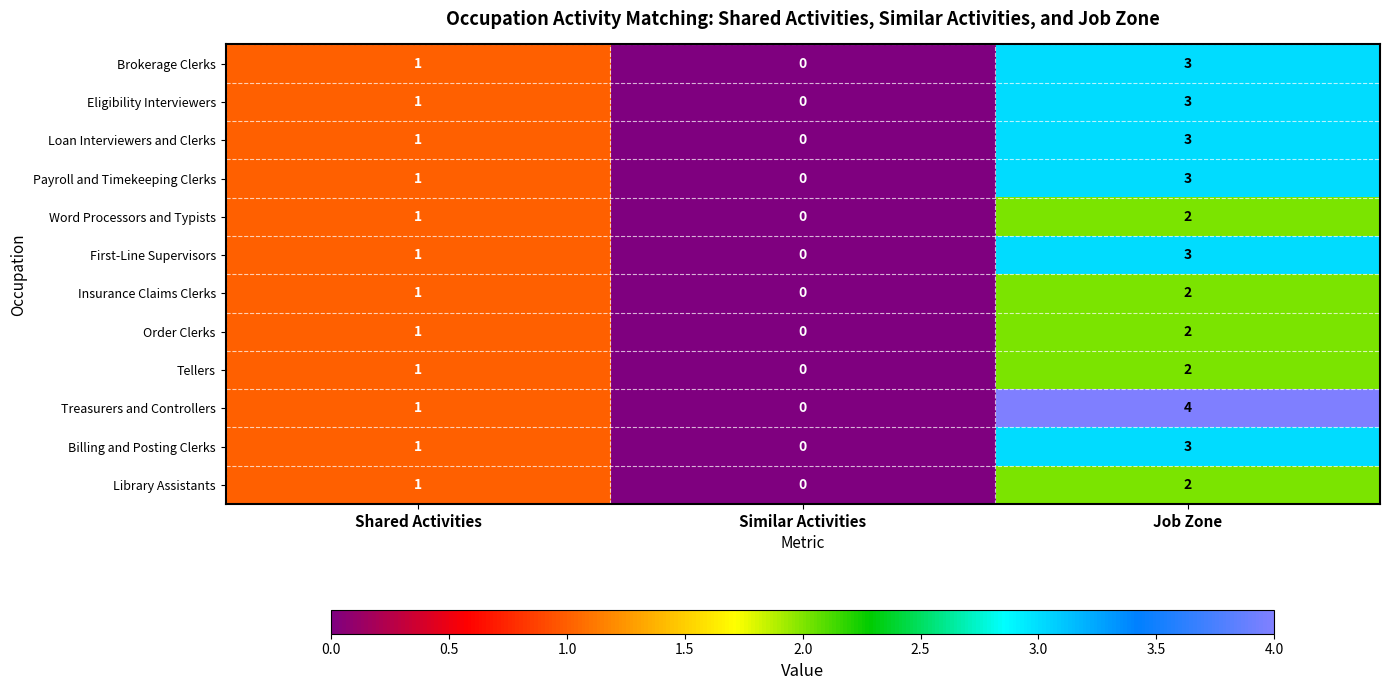

What value does the Payroll and Timekeeping Clerks series have at Job Zone?

3